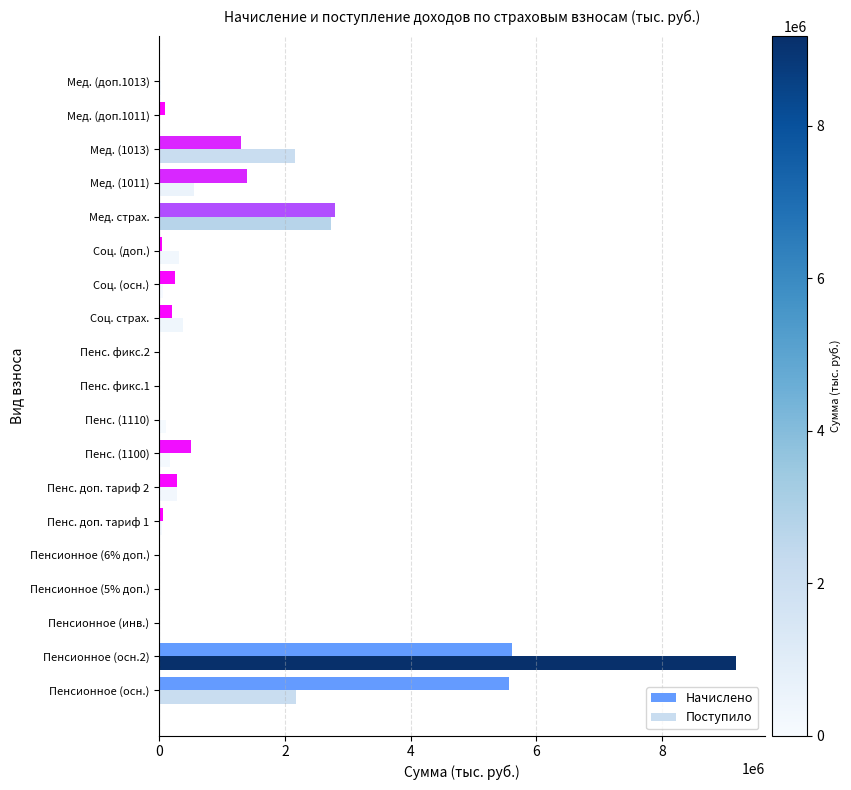

True or false: Начислено has a value of 5568263 at Пенсионное (осн.).

True